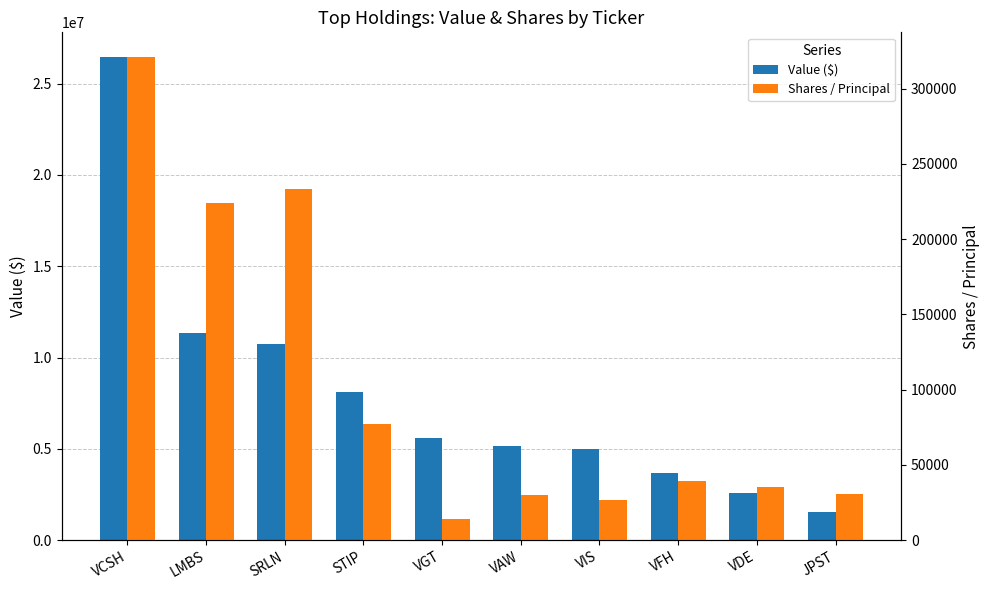

How many data points in Shares / Principal are above 39601?

4